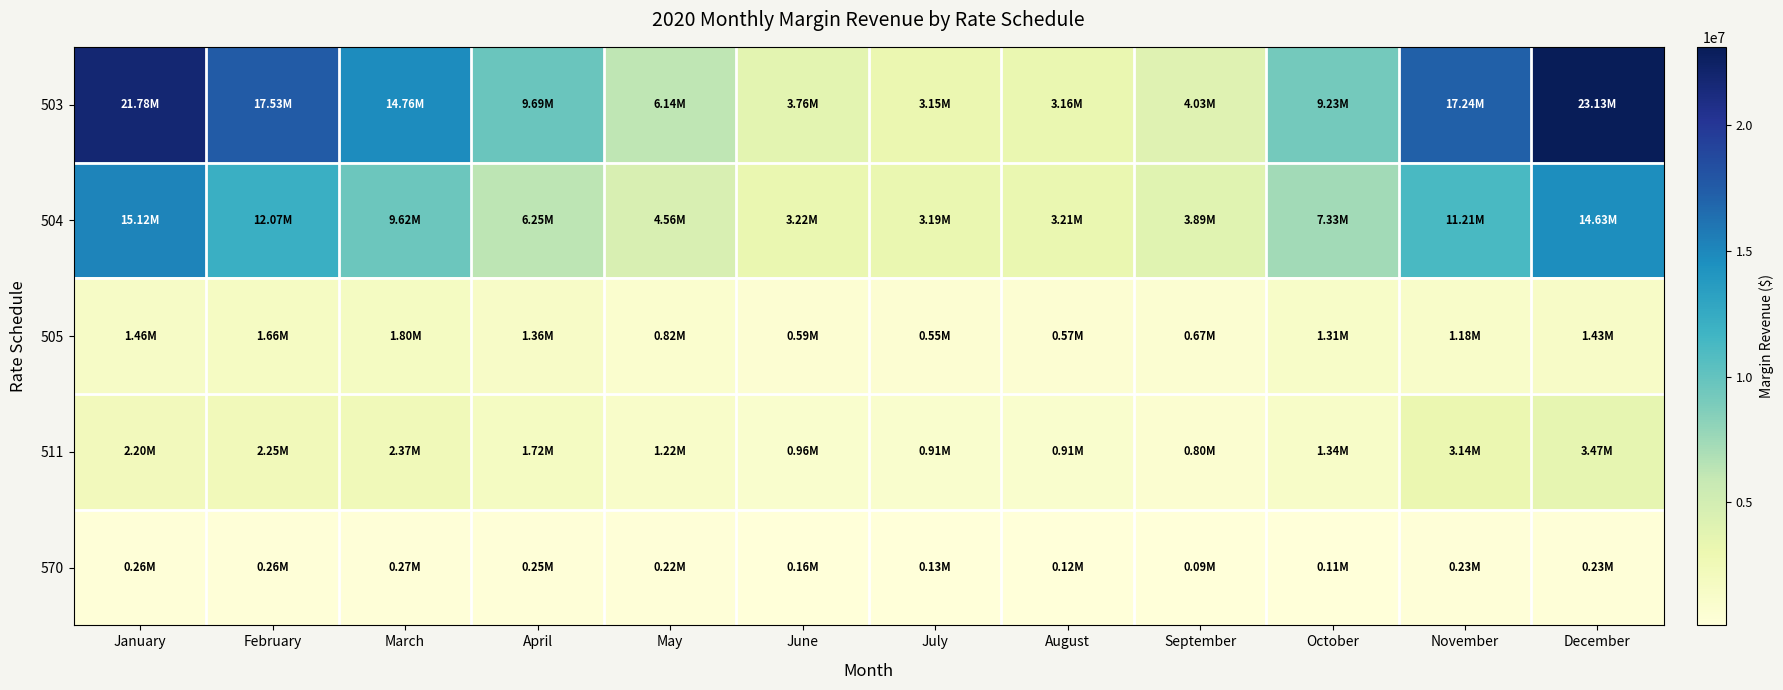

Reading left to right, extract all data points from this chart.

503: January=21782896.5	February=17525057.4	March=14755110.0	April=9687638.5	May=6144767.1	June=3761525.8	July=3149862.4	August=3156331.8	September=4028032.4	October=9229769.3	November=17242609.1	December=23127090.2
504: January=15124090.0	February=12070101.9	March=9616791.4	April=6250902.8	May=4556128.6	June=3220267.8	July=3188624.1	August=3207097.1	September=3890416.0	October=7332234.4	November=11214590.1	December=14629676.9
505: January=1464477.4	February=1657389.8	March=1802857.0	April=1359573.9	May=817358.7	June=589040.5	July=552019.6	August=567124.5	September=667217.8	October=1312750.7	November=1178652.6	December=1432502.9
511: January=2200043.9	February=2254619.8	March=2372334.8	April=1722679.3	May=1223216.6	June=962126.3	July=908409.0	August=905181.9	September=803072.7	October=1340540.7	November=3136537.4	December=3469374.1
570: January=260481.8	February=258810.8	March=270183.9	April=248144.7	May=218819.3	June=162578.5	July=126842.5	August=120028.2	September=93626.1	October=111442.2	November=232820.3	December=230233.0